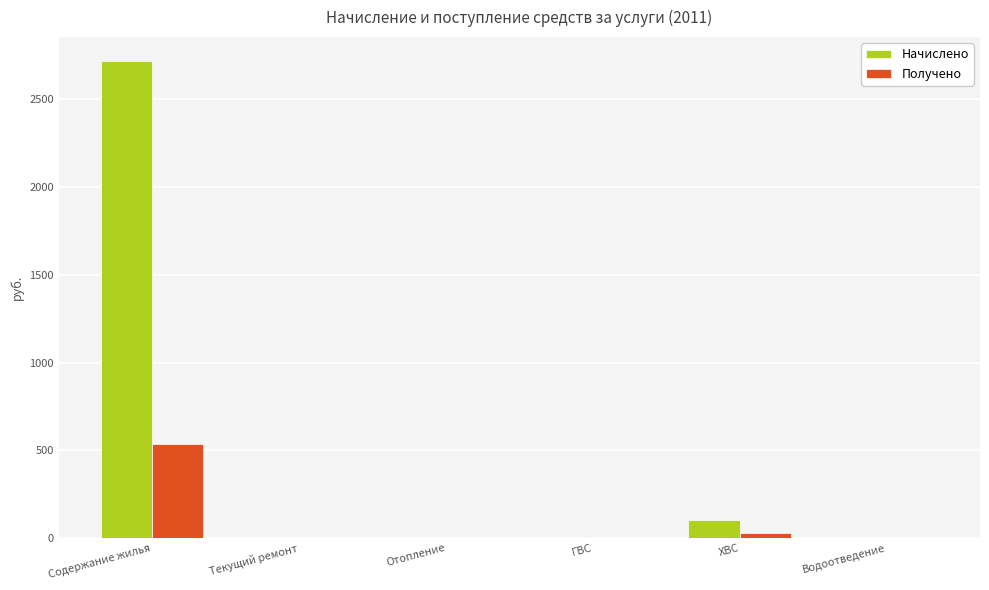

At which category is the sum across all series the highest?

Содержание жилья